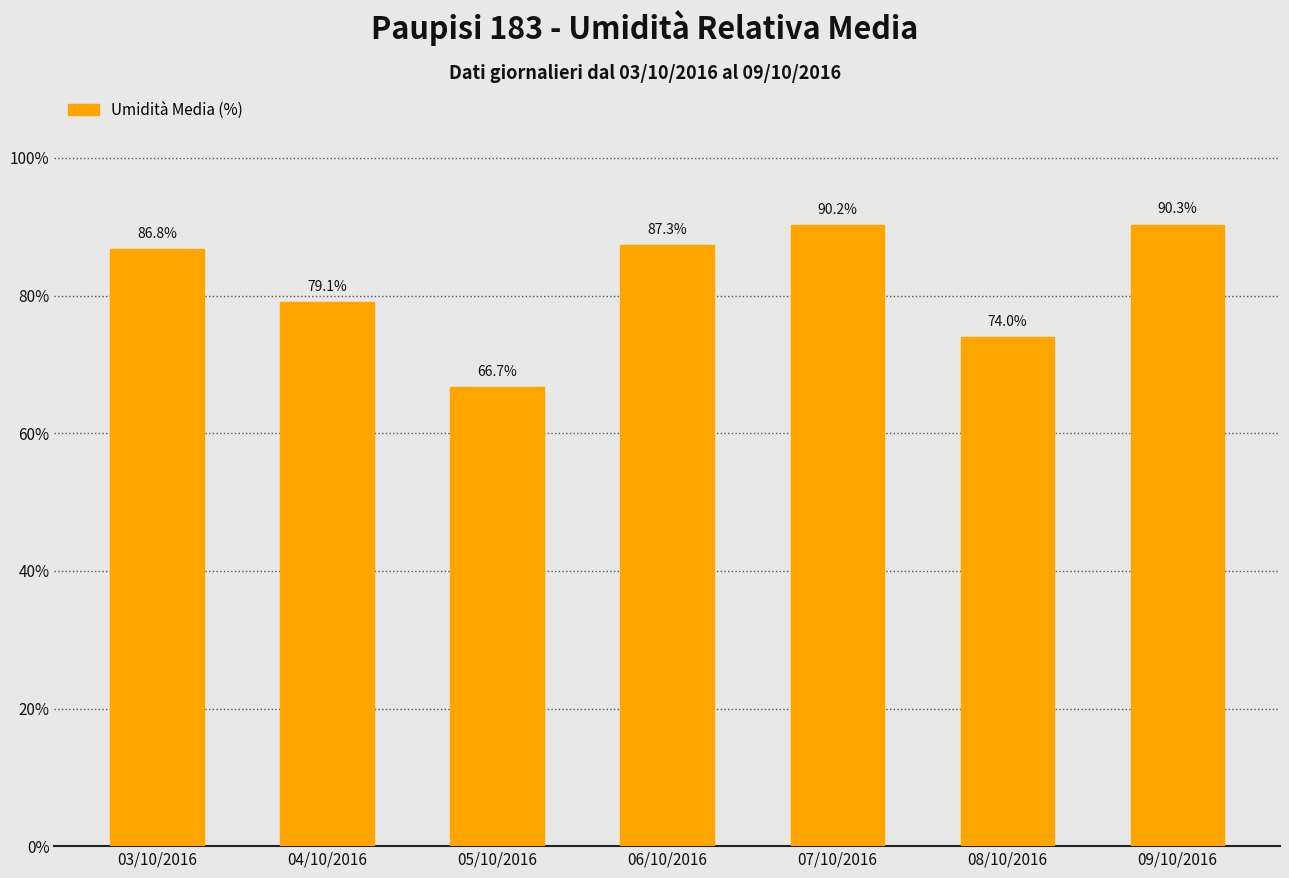

What is the label of the 6th bar from the right?

04/10/2016